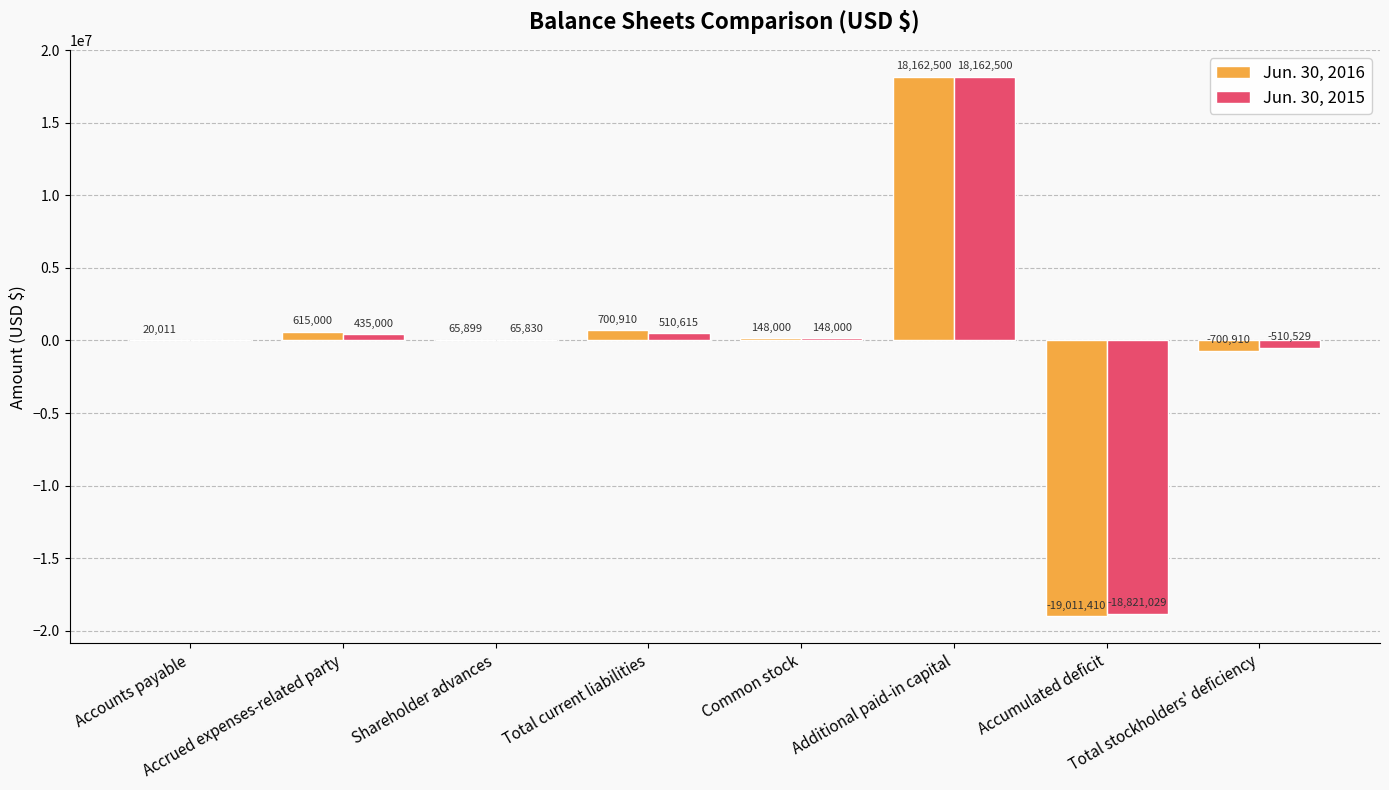

What is the sum of all Jun. 30, 2015 values?

172